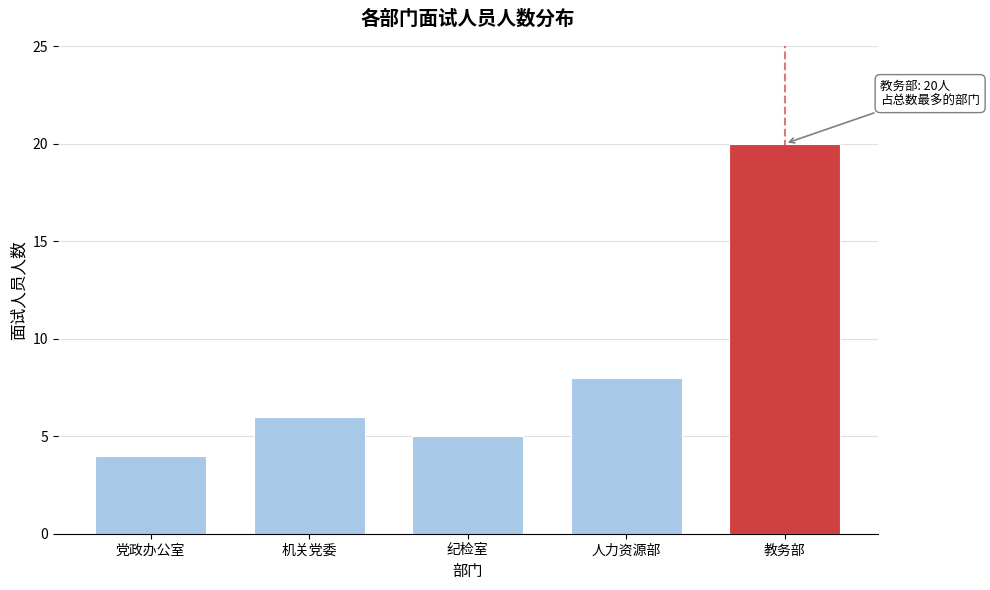

Reading left to right, extract all data points from this chart.

4	6	5	8	20